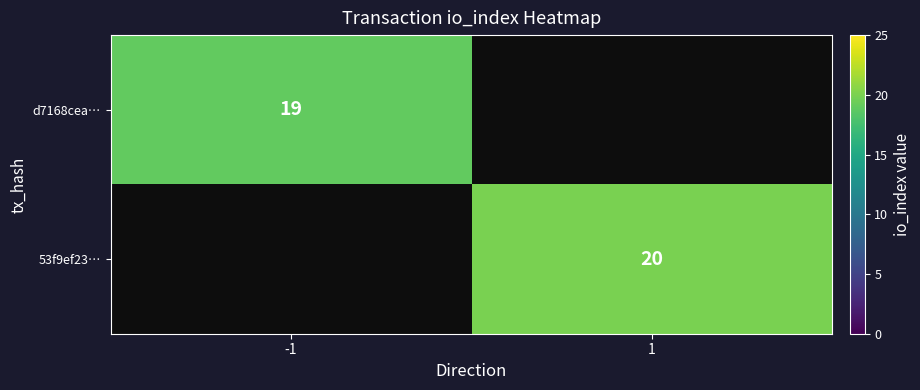

At which category does the chart reach its peak across all series?

1